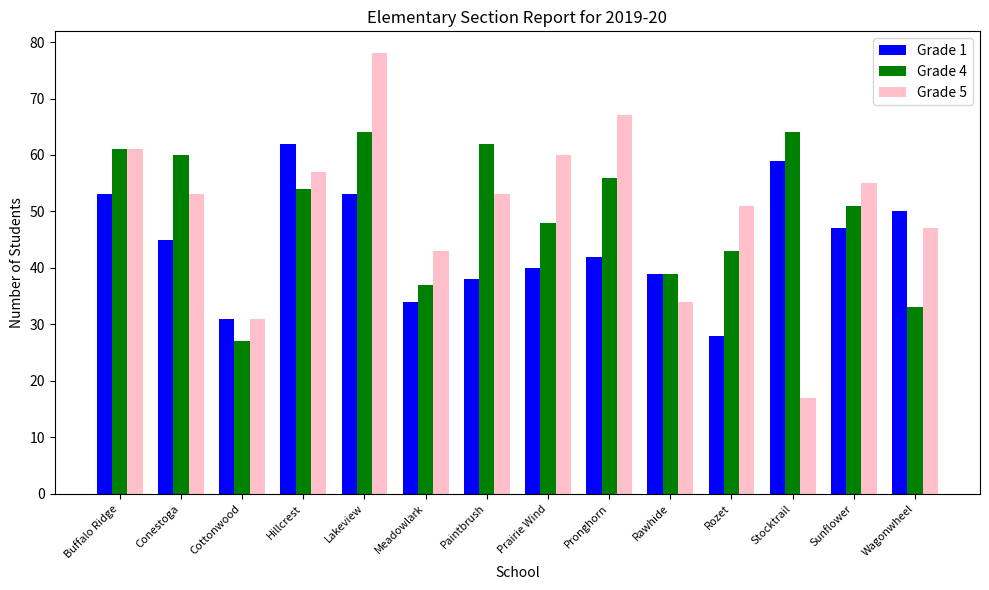

What is the total value across all series at Prairie Wind?

148